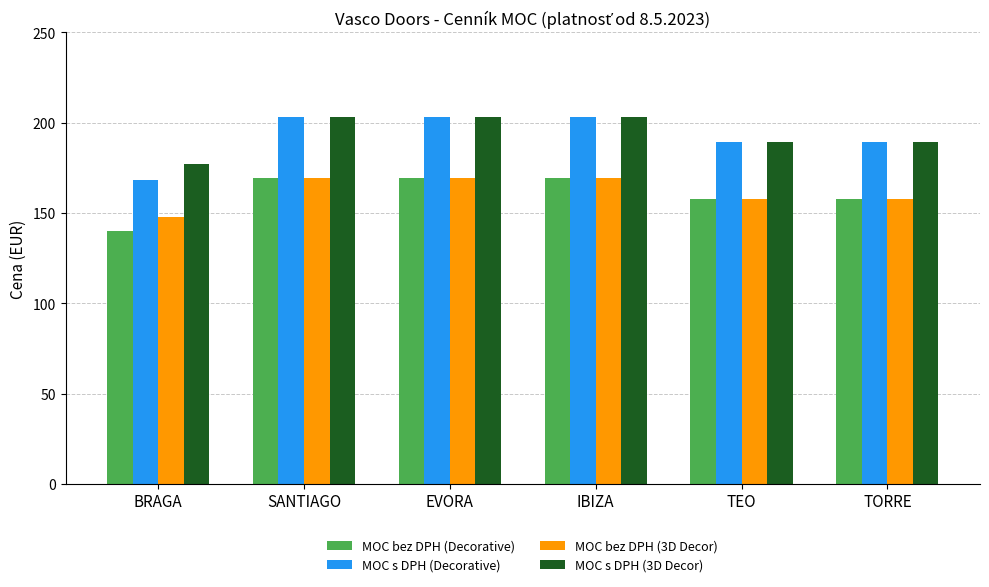

What is the sum of all MOC s DPH (3D Decor) values?

1165.6